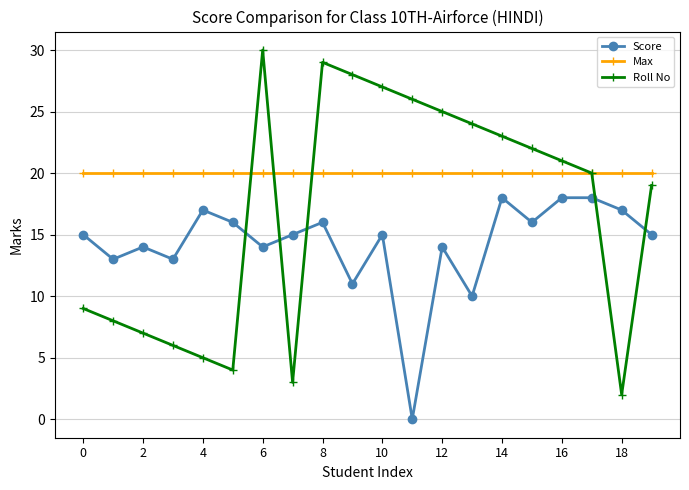

True or false: Roll No has more than 2 points higher than both neighbors.

False